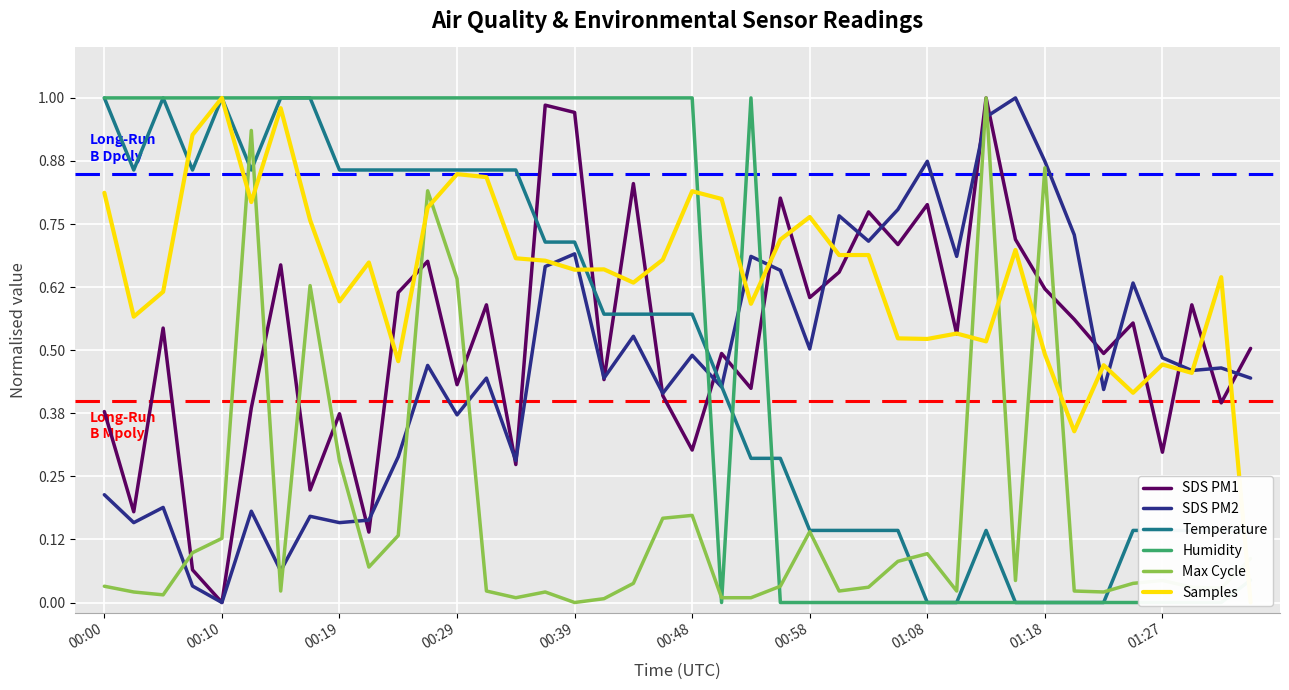

At how many categories does at least one series exceed 0?

40